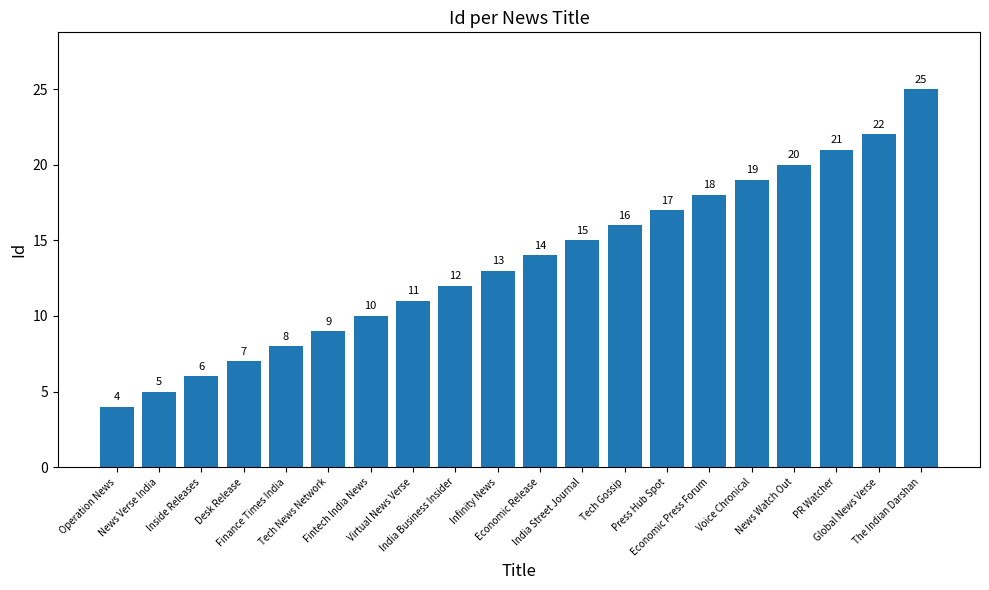

Rank the categories by value from lowest to highest.

Operation News, News Verse India, Inside Releases, Desk Release, Finance Times India, Tech News Network, Fintech India News, Virtual News Verse, India Business Insider, Infinity News, Economic Release, India Street Journal, Tech Gossip, Press Hub Spot, Economic Press Forum, Voice Chronical, News Watch Out, PR Watcher, Global News Verse, The Indian Darshan